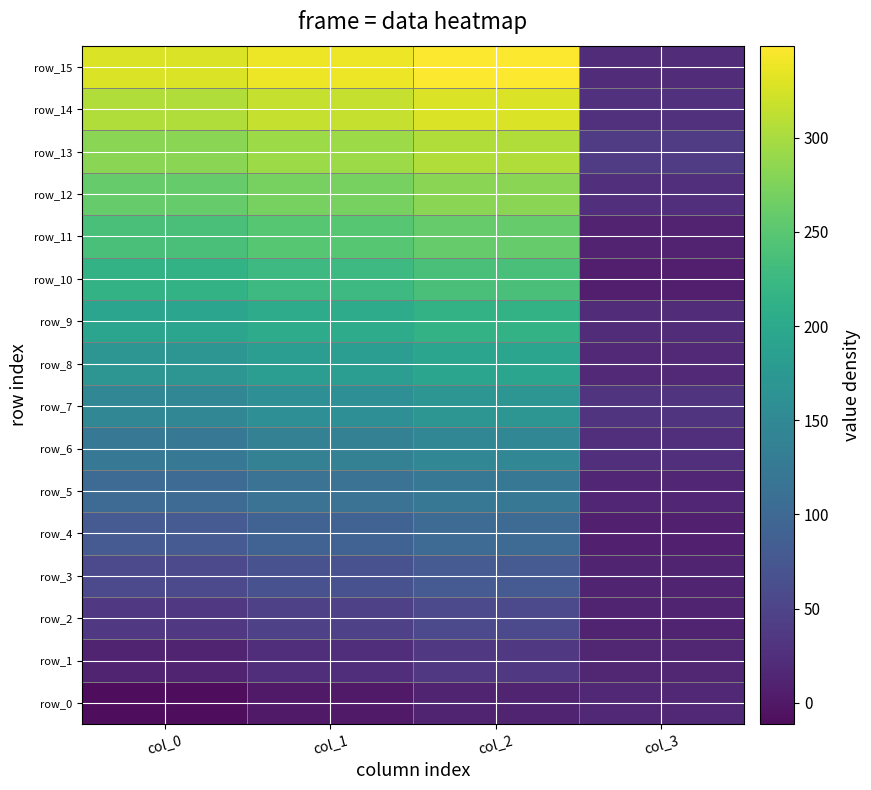

Reading left to right, transcribe all the data shown in this chart.

row_0: col_0=-11.2	col_1=0.0	col_2=11.2	col_3=16.3
row_1: col_0=11.2	col_1=22.5	col_2=33.8	col_3=14.4
row_2: col_0=33.8	col_1=45.0	col_2=56.2	col_3=11.5
row_3: col_0=56.2	col_1=67.5	col_2=78.8	col_3=11.4
row_4: col_0=78.8	col_1=90.0	col_2=101.2	col_3=8.4
row_5: col_0=101.2	col_1=112.5	col_2=123.8	col_3=13.0
row_6: col_0=123.8	col_1=135.0	col_2=146.2	col_3=24.9
row_7: col_0=146.2	col_1=157.5	col_2=168.8	col_3=30.6
row_8: col_0=168.8	col_1=180.0	col_2=191.2	col_3=17.6
row_9: col_0=191.2	col_1=202.5	col_2=213.8	col_3=19.9
row_10: col_0=213.8	col_1=225.0	col_2=236.2	col_3=7.0
row_11: col_0=236.2	col_1=247.5	col_2=258.8	col_3=10.0
row_12: col_0=258.8	col_1=270.0	col_2=281.2	col_3=25.0
row_13: col_0=281.2	col_1=292.5	col_2=303.8	col_3=39.1
row_14: col_0=303.8	col_1=315.0	col_2=326.2	col_3=26.8
row_15: col_0=326.2	col_1=337.5	col_2=348.8	col_3=19.7